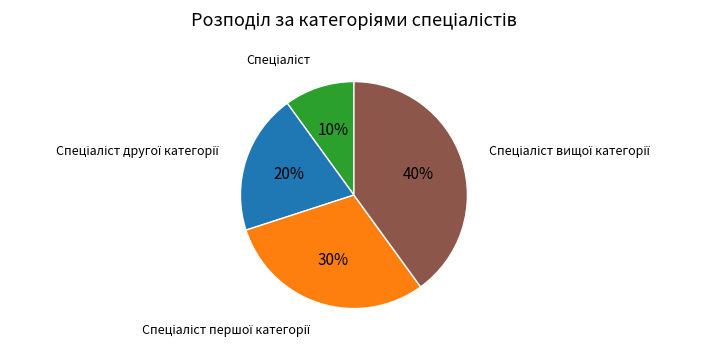

Is there a majority slice in this chart?

No